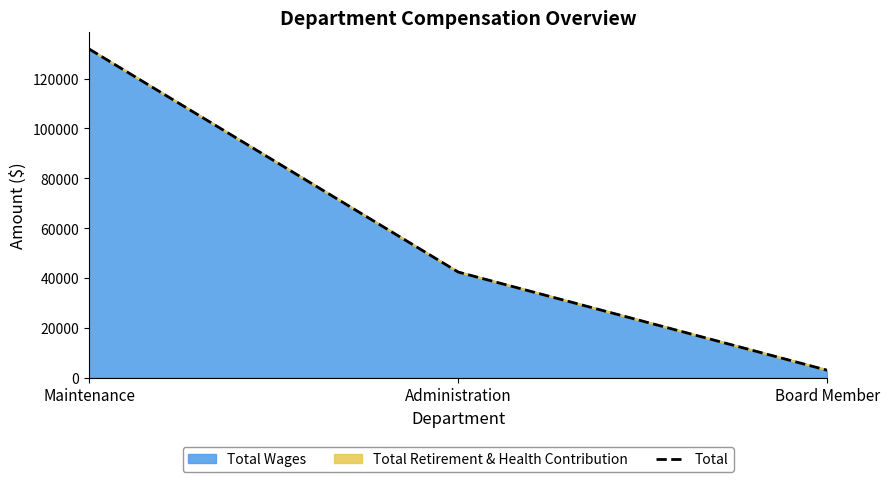

What is the approximate value at Maintenance, to the nearest 100?

131900